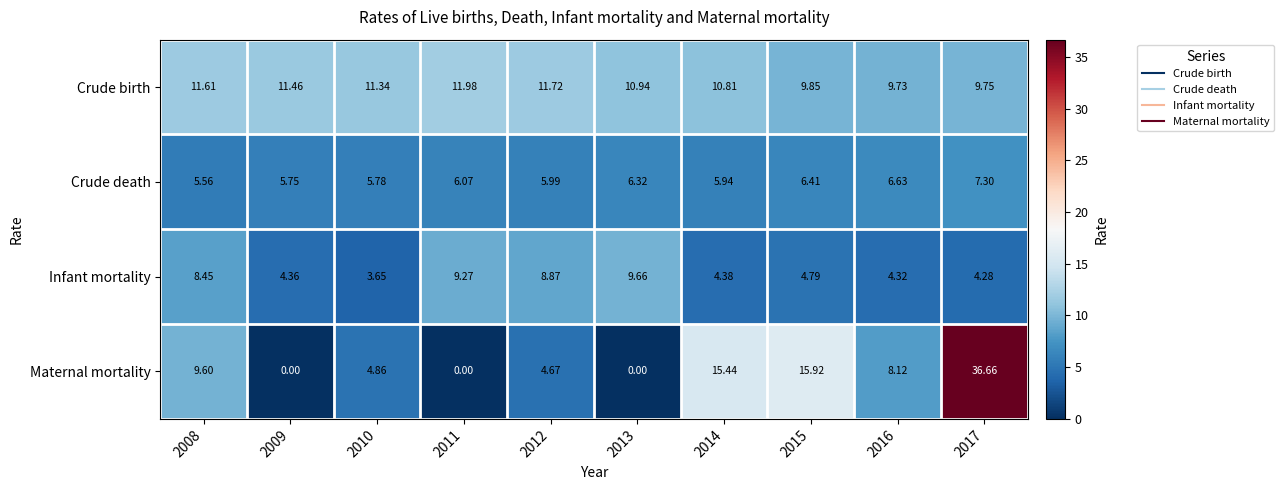

What is the greatest value displayed?

36.7